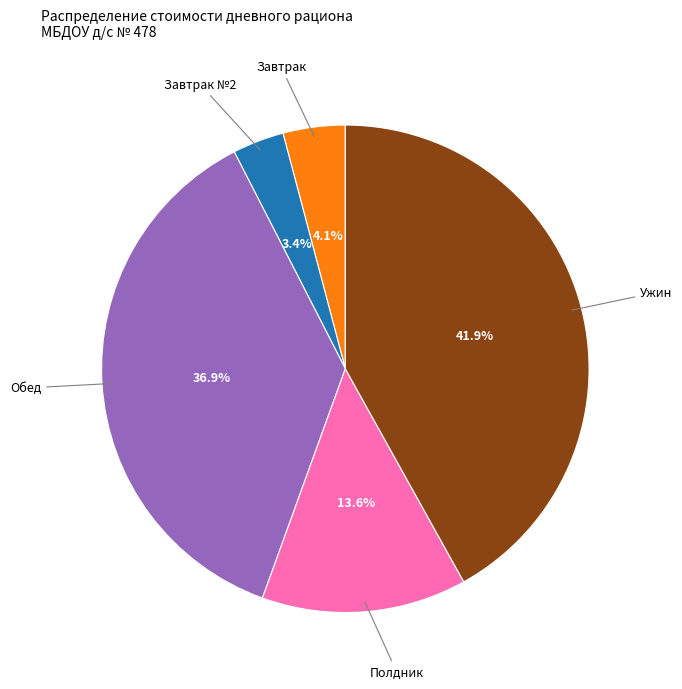

How many segments does this pie chart have?

5